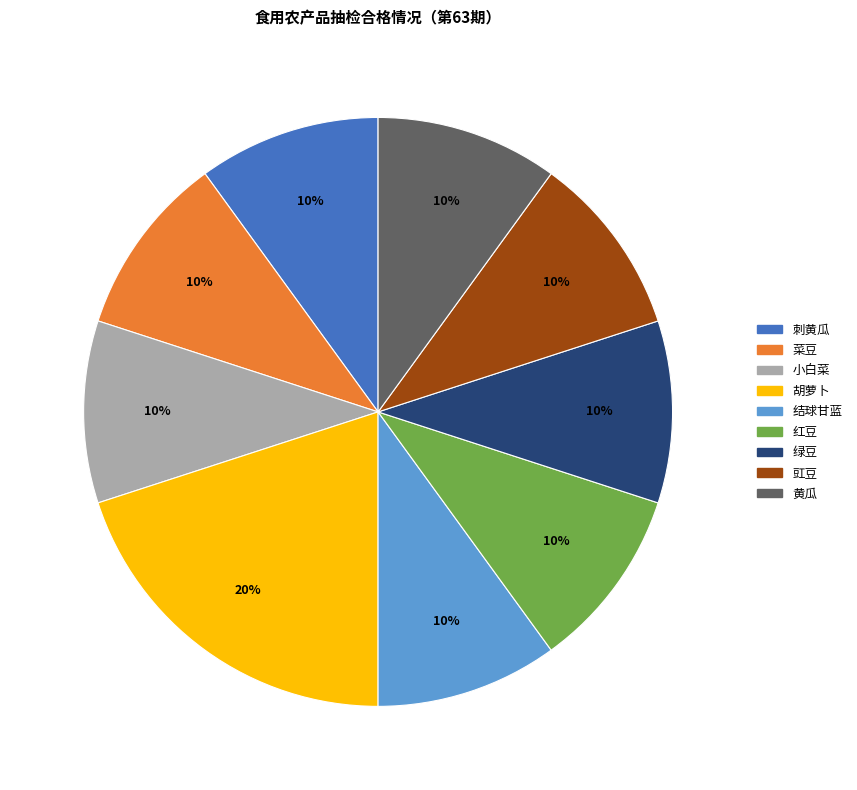

True or false: 绿豆 accounts for 17% of the total.

False